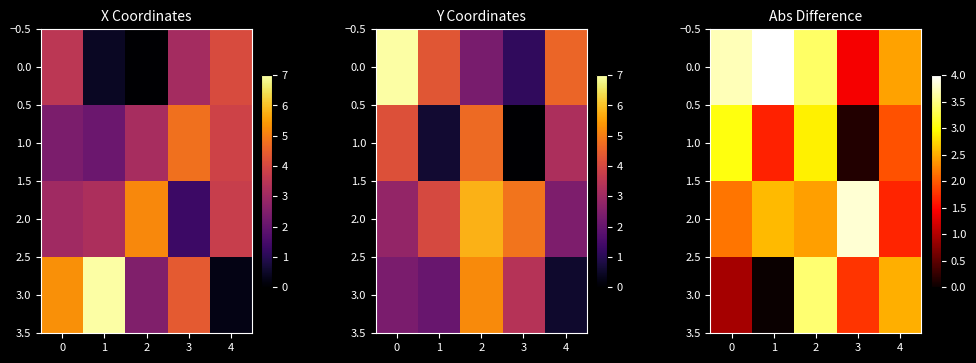

List the series in order of their peak value, highest first.

0.0, 2.0, 3.0, 1.0